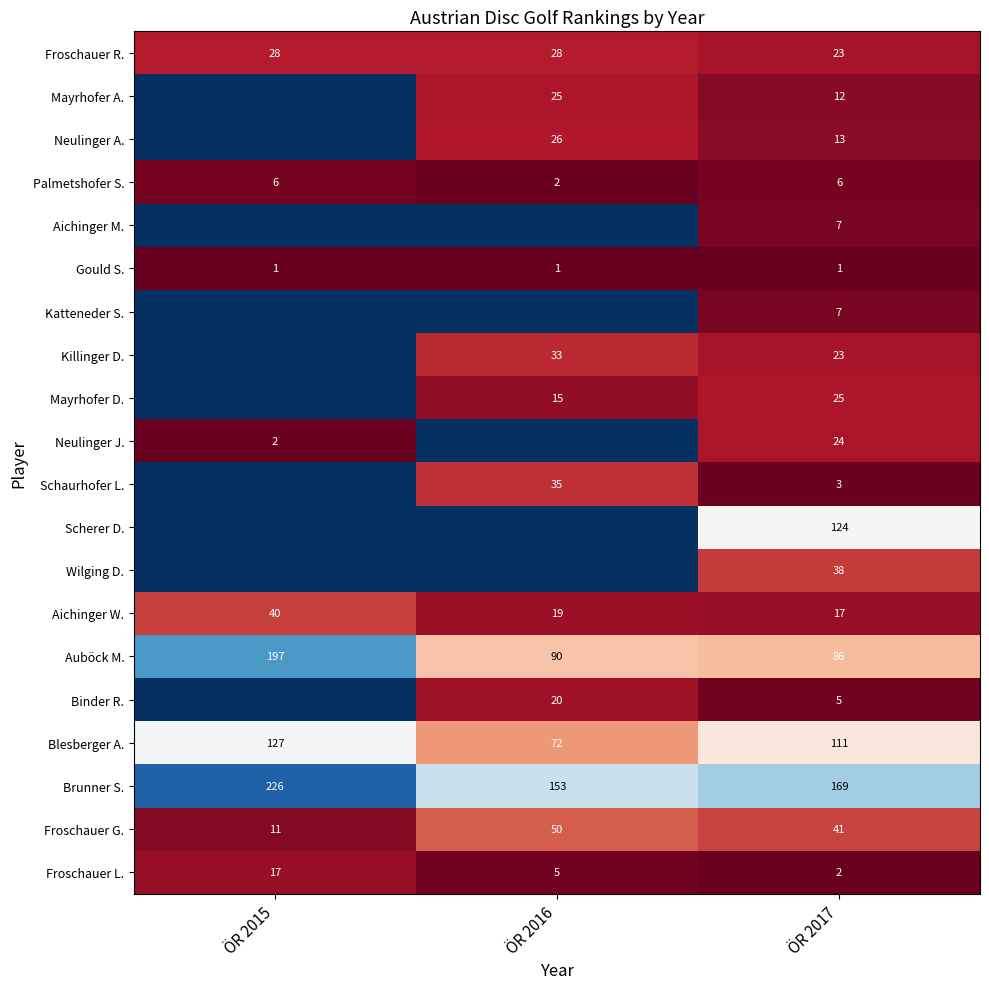

The Schaurhofer L. series shows 3 at ÖR 2017. True or false?

True